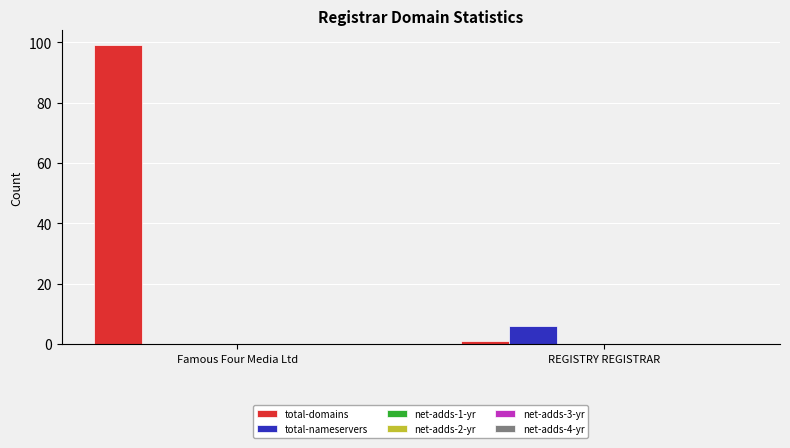

What is the greatest value displayed?

99